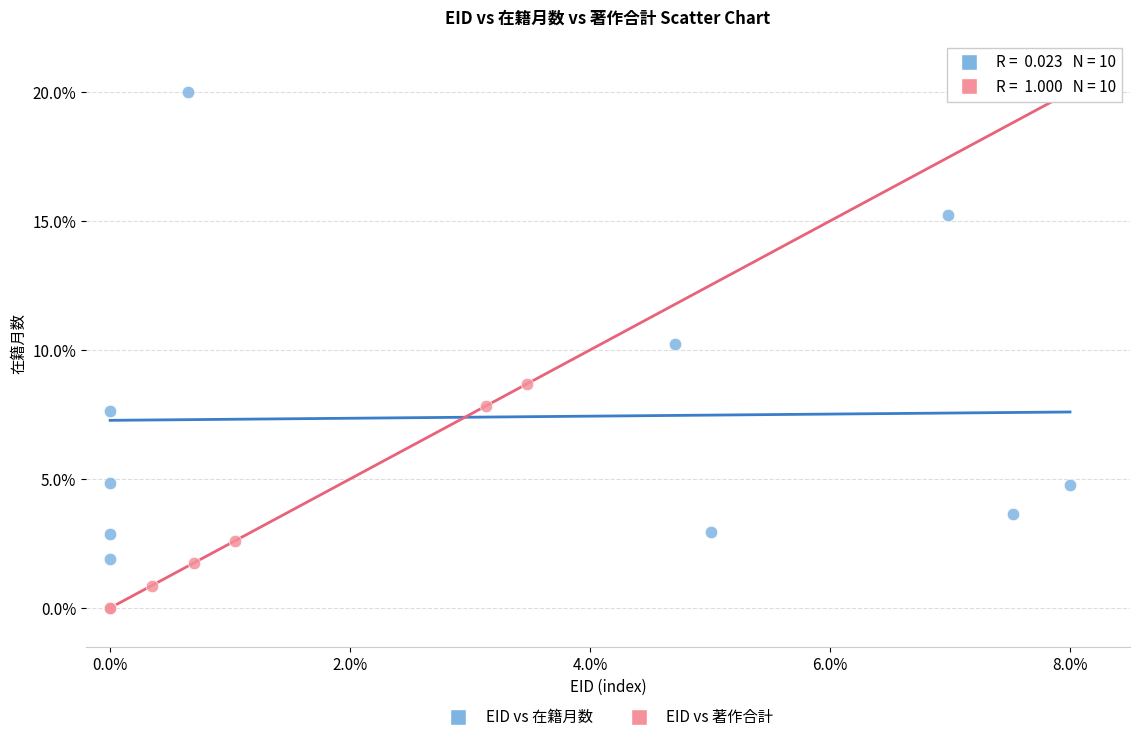

Which series has the largest Y range (max minus min)?

EID vs 著作合計